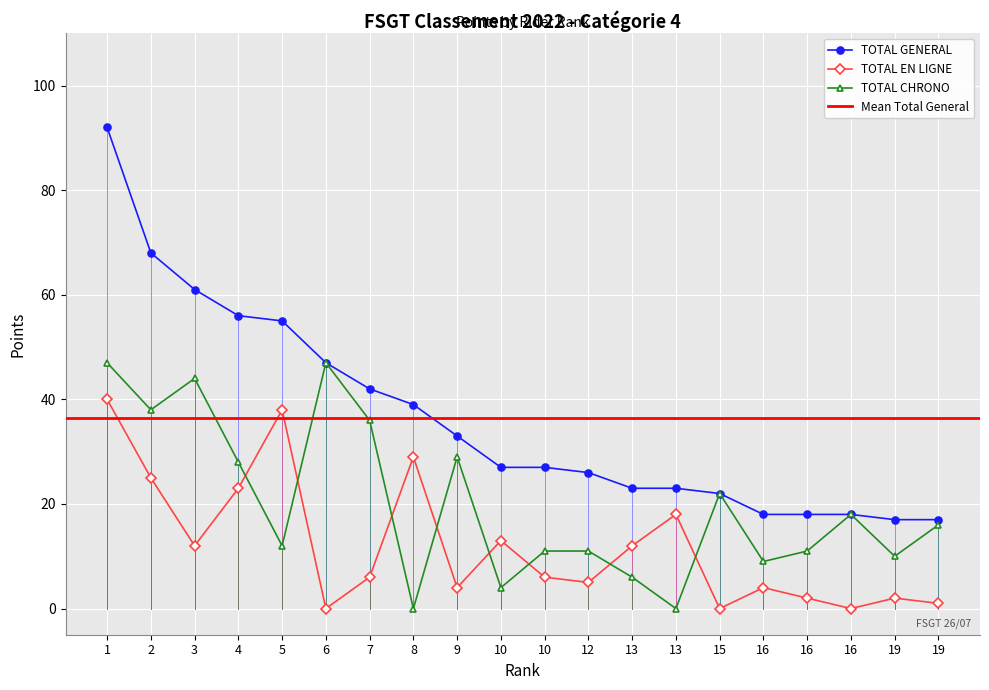

How many distinct data groups are displayed?

3